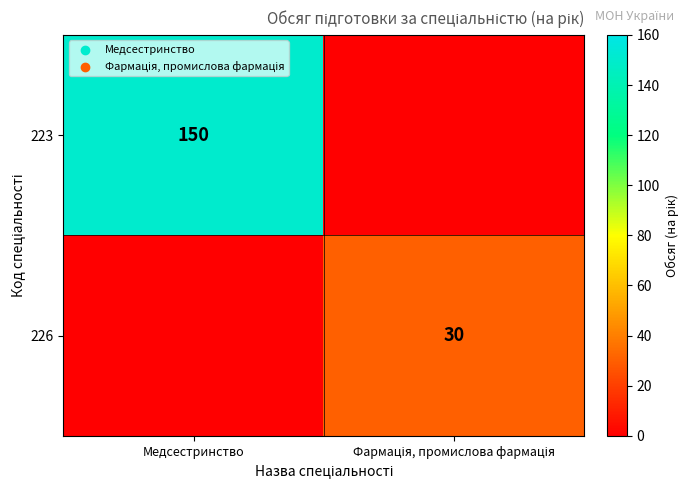

The 223 series shows 215 at Медсестринство. True or false?

False